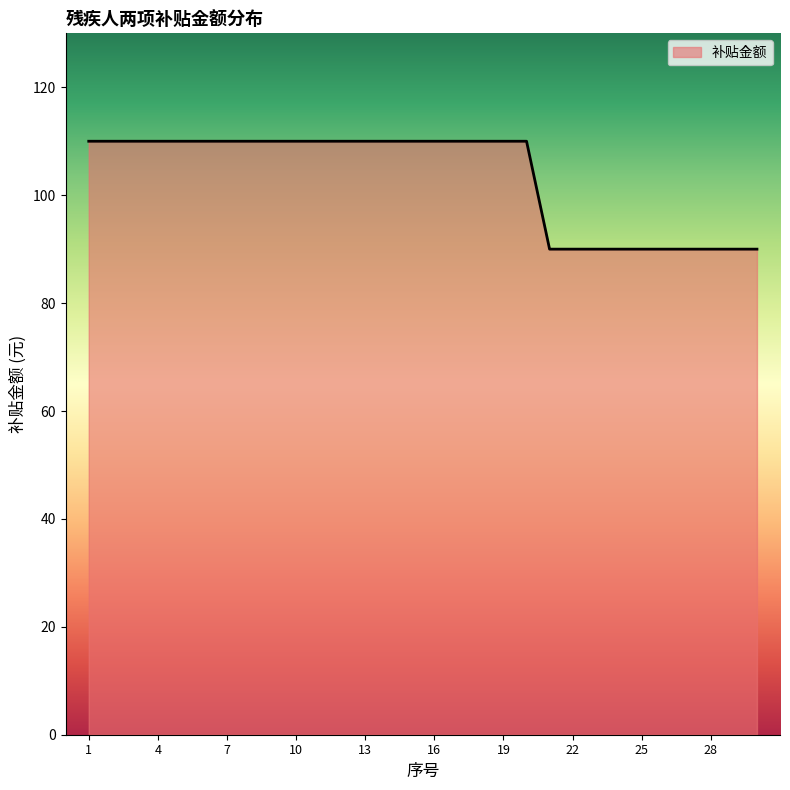

What is the difference between the maximum and minimum values?

20